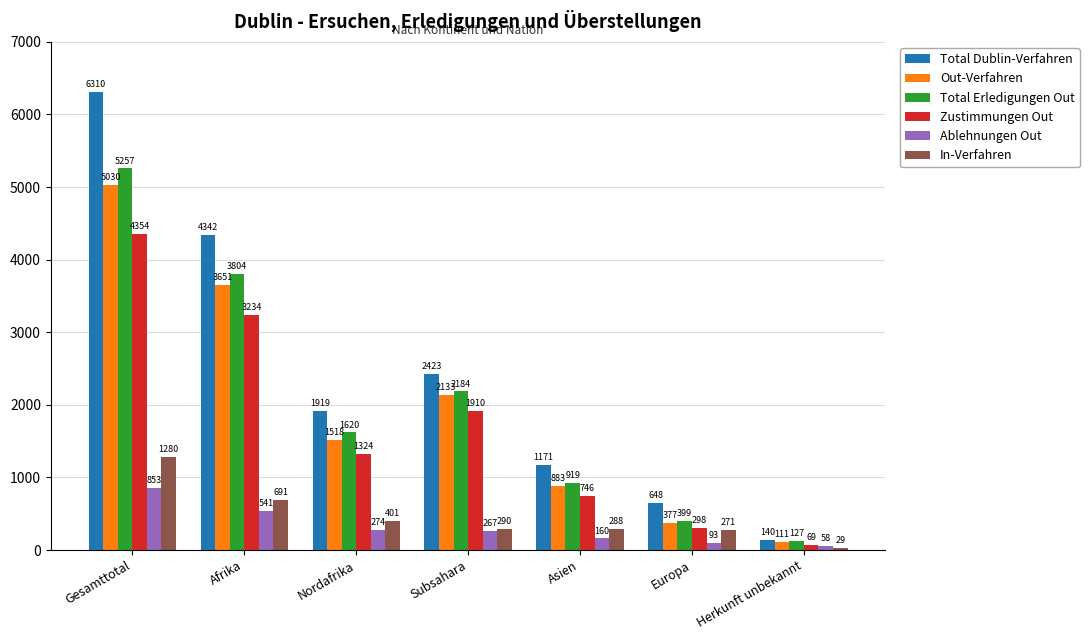

What is the difference between the maximum and minimum values in the Total Dublin-Verfahren series?

6170